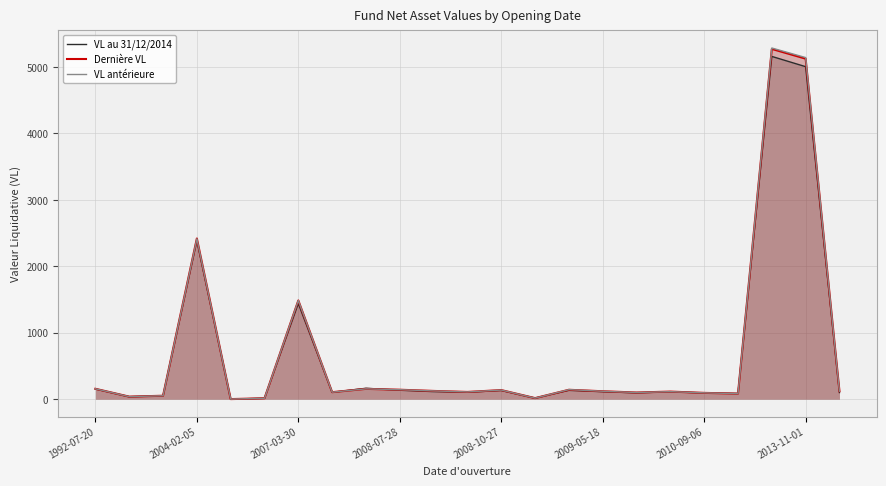

Where is Dernière VL nearest to the value 2636?

2004-02-05